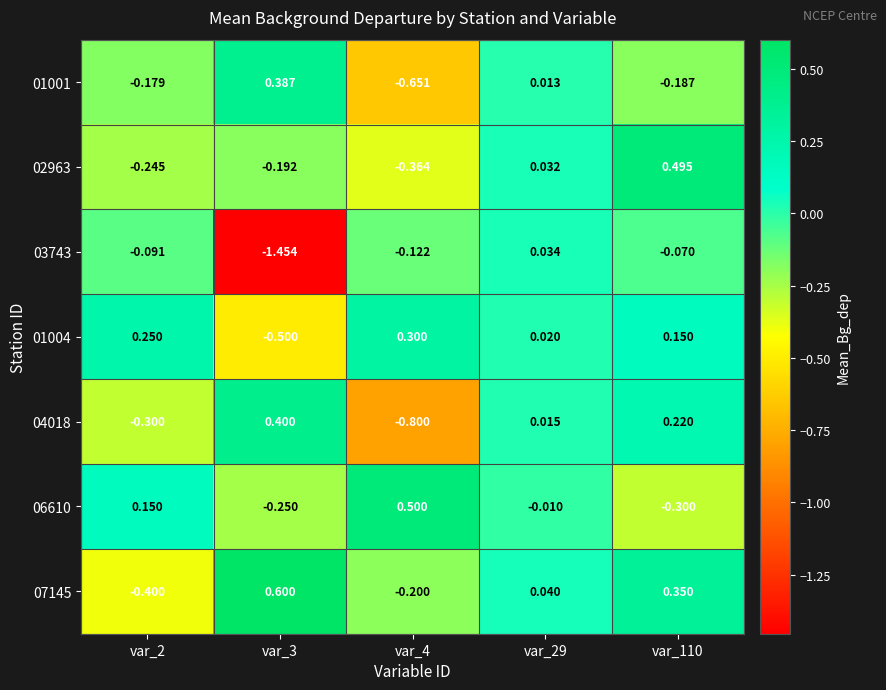

Which series has the widest spread of values?

03743